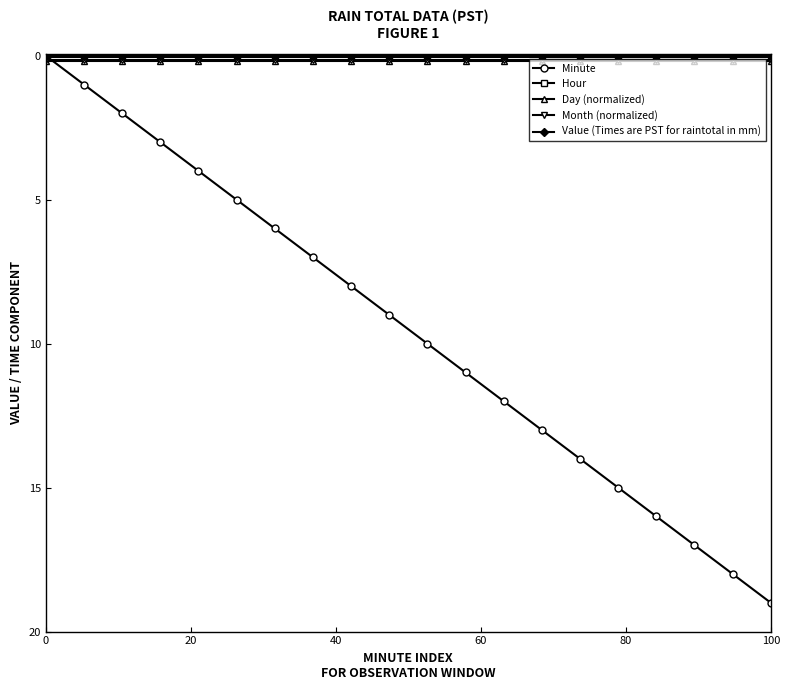

What is the maximum value shown in the chart?

19.0